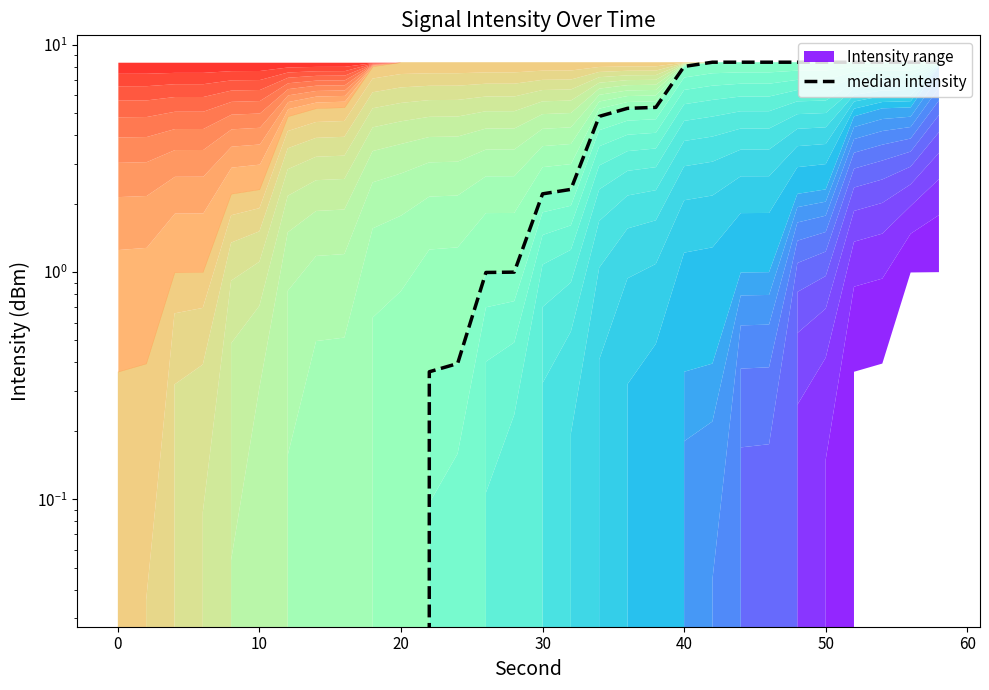

What is the sum of all values?

90.4